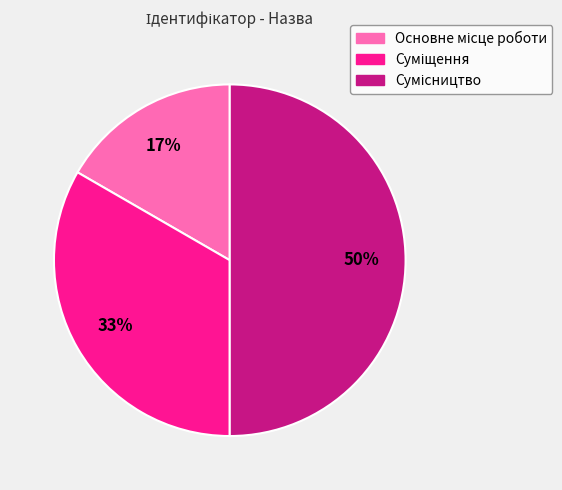

To the nearest percent, what is the average slice percentage?

33%